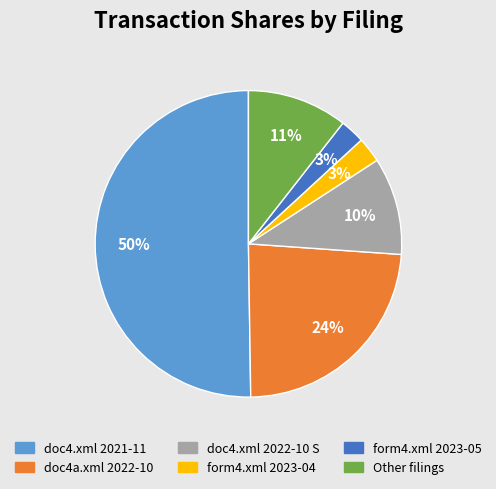

To the nearest percent, what is the average slice percentage?

17%